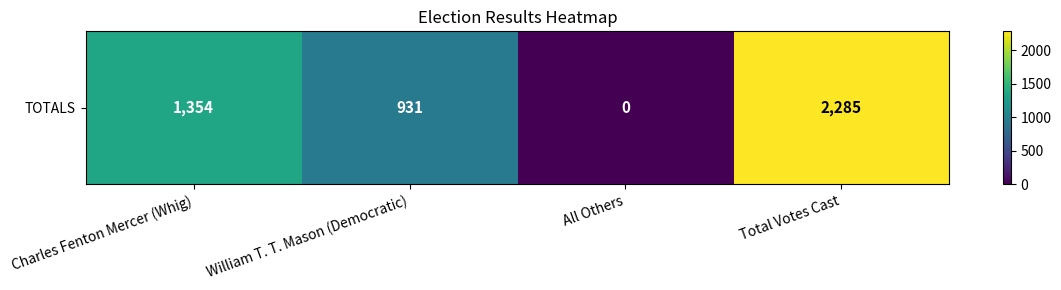

List the labels in order of value, smallest first.

All Others, William T. T. Mason (Democratic), Charles Fenton Mercer (Whig), Total Votes Cast